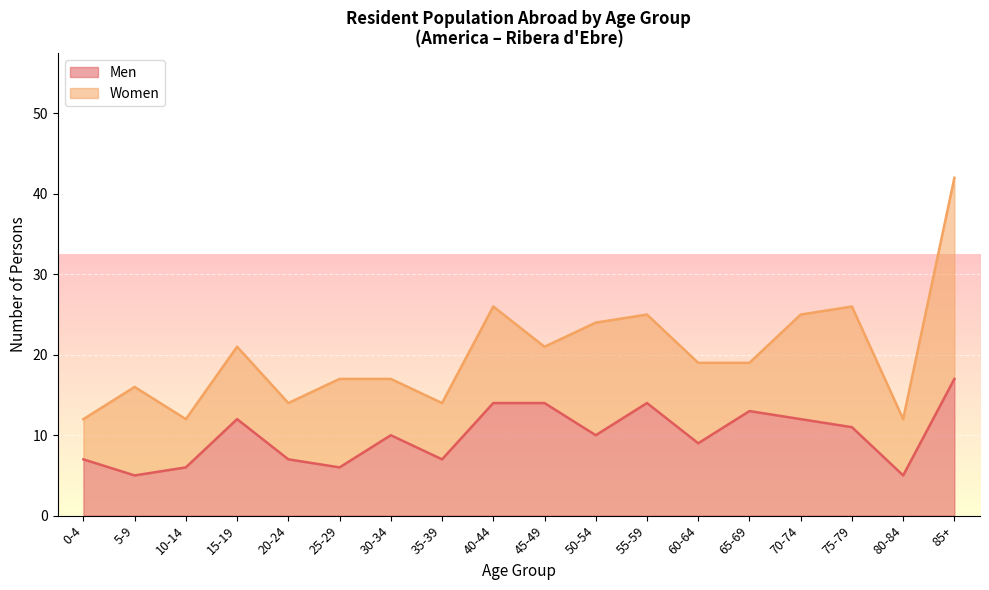

Which category has the highest value in the Men series?

85+